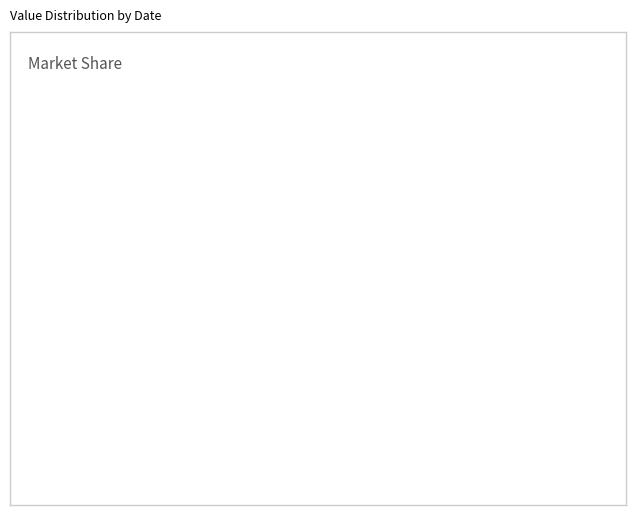

What percentage do Dec 2020 and Dec 2018 together represent?

49.6%